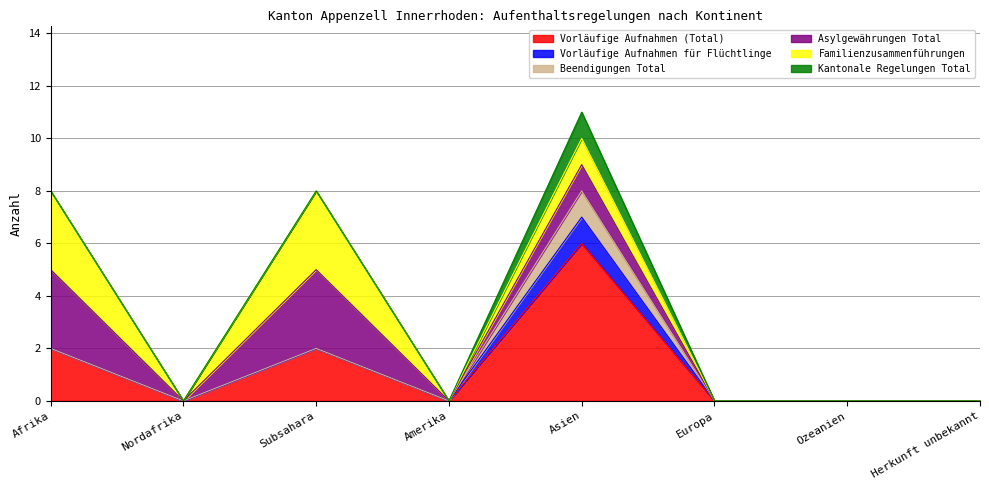

How many lines are shown in the chart?

6